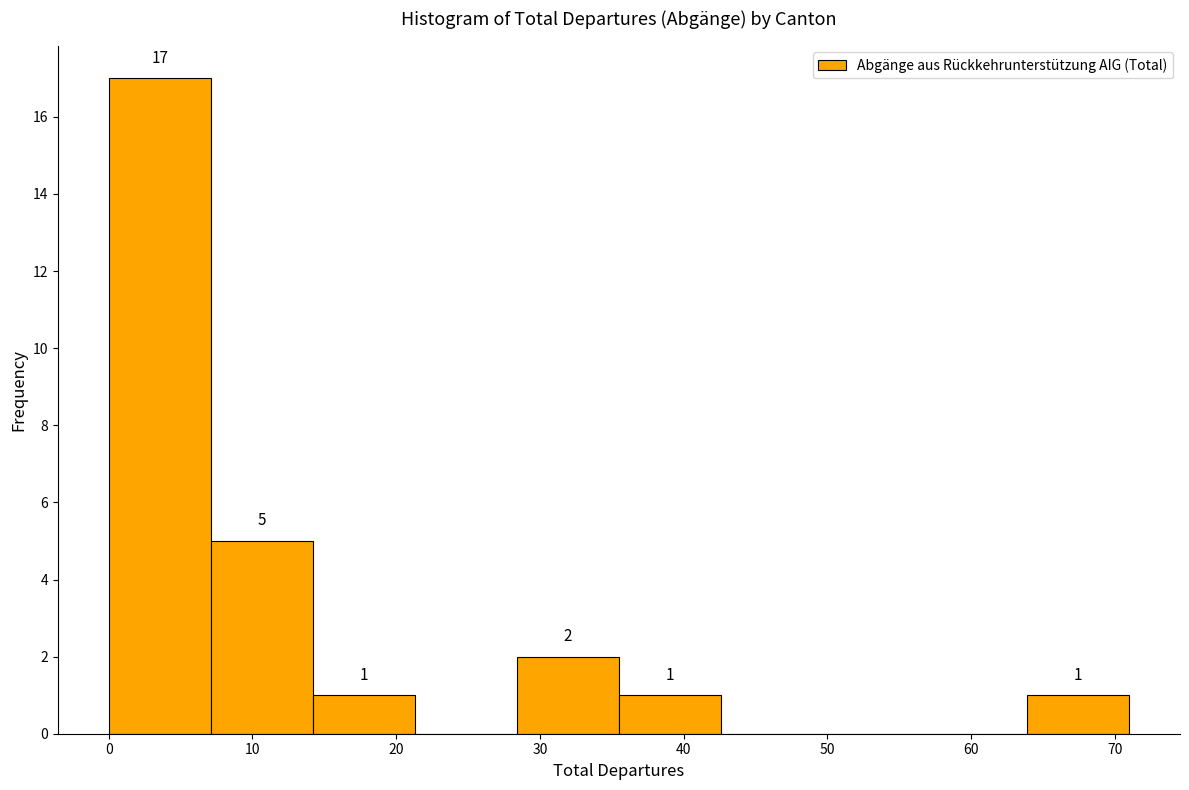

Which range on the x-axis has the tallest bar?

0.0 to 7.1